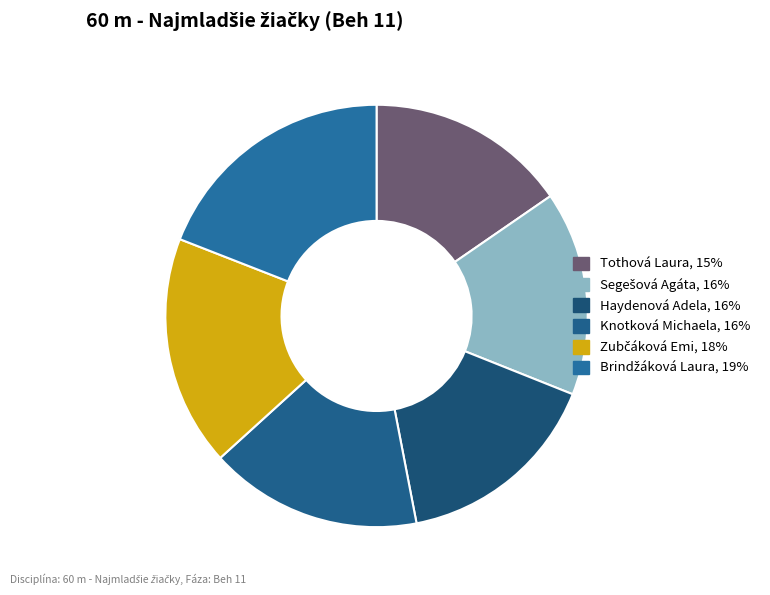

Which has a higher value, Knotková Michaela or Tothová Laura?

Knotková Michaela